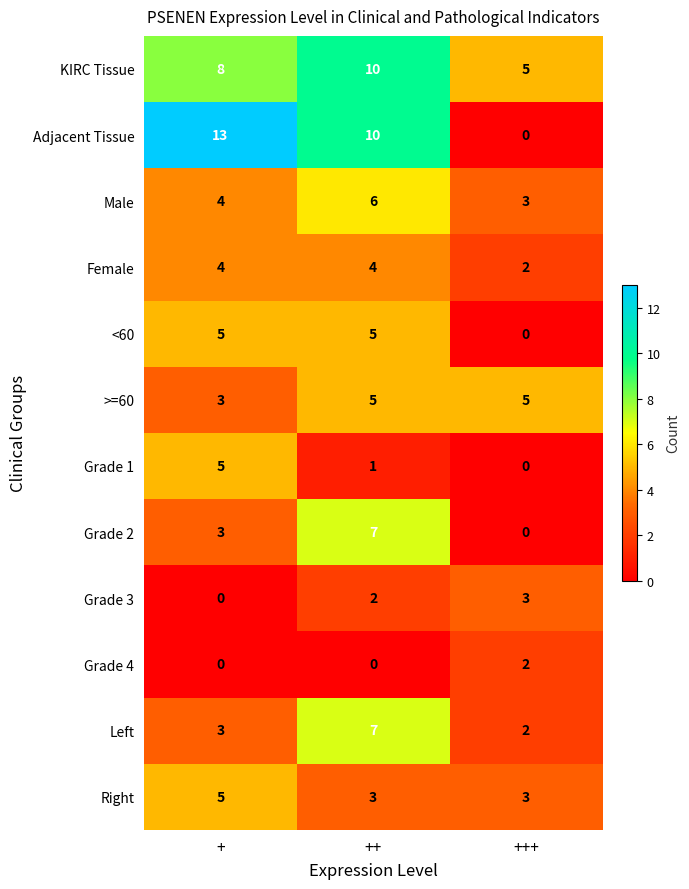

True or false: Grade 2 has a value of 1 at +.

False